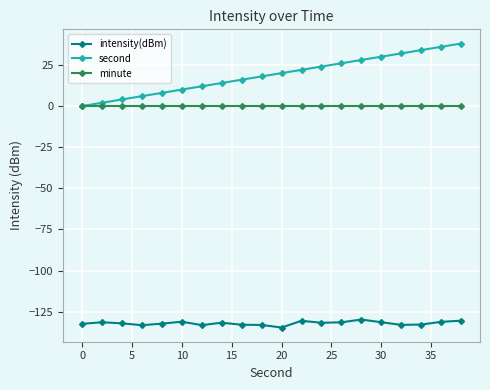

Rank the series by their maximum value, from highest to lowest.

second, minute, intensity(dBm)